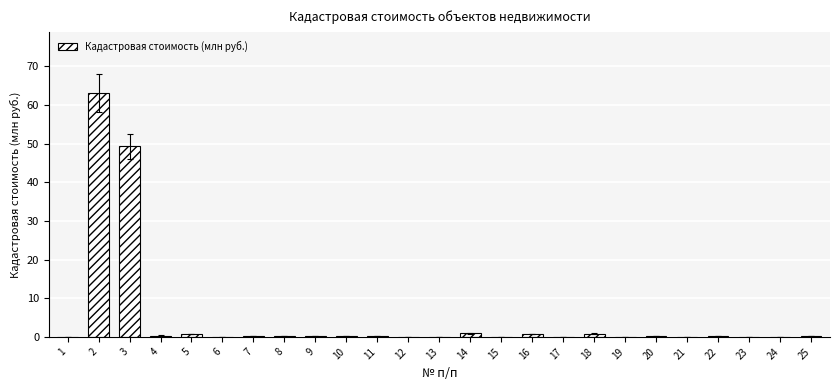

What is the change in value from 6 to 19?

+0.1